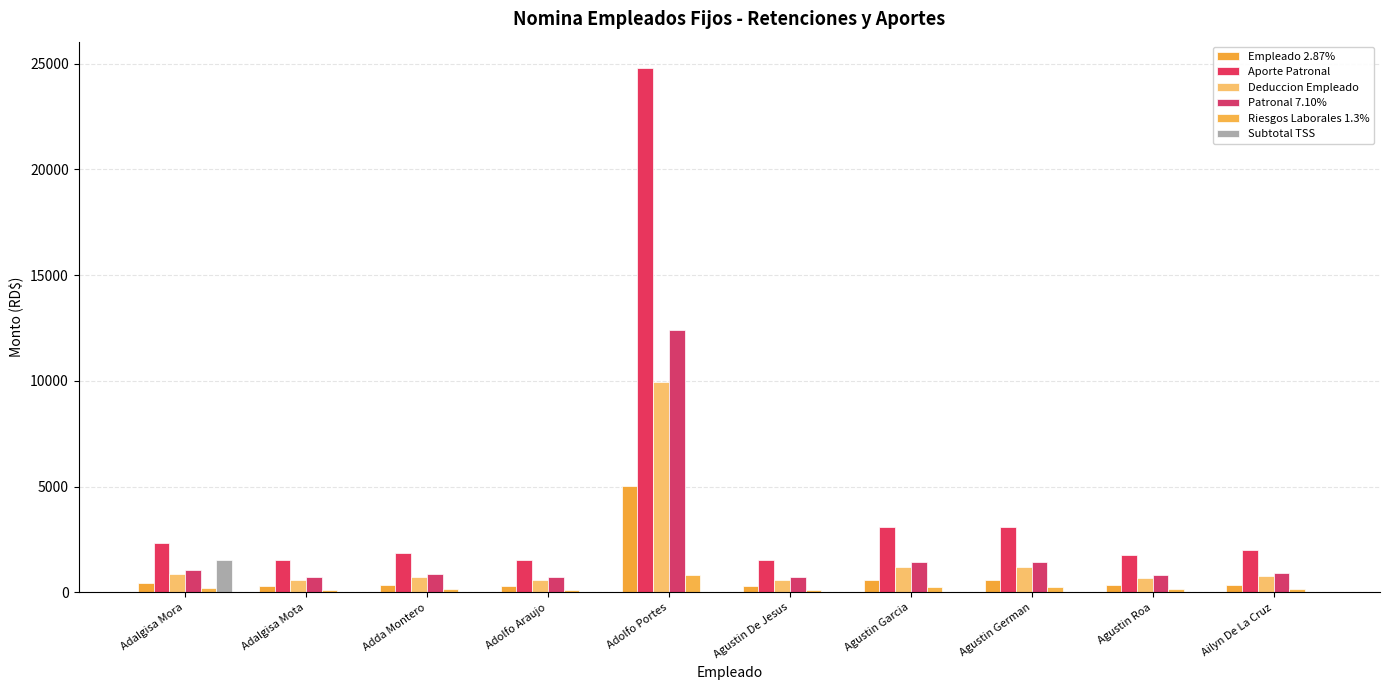

At which label does Empleado 2.87% first exceed 373?

Adalgisa Mora